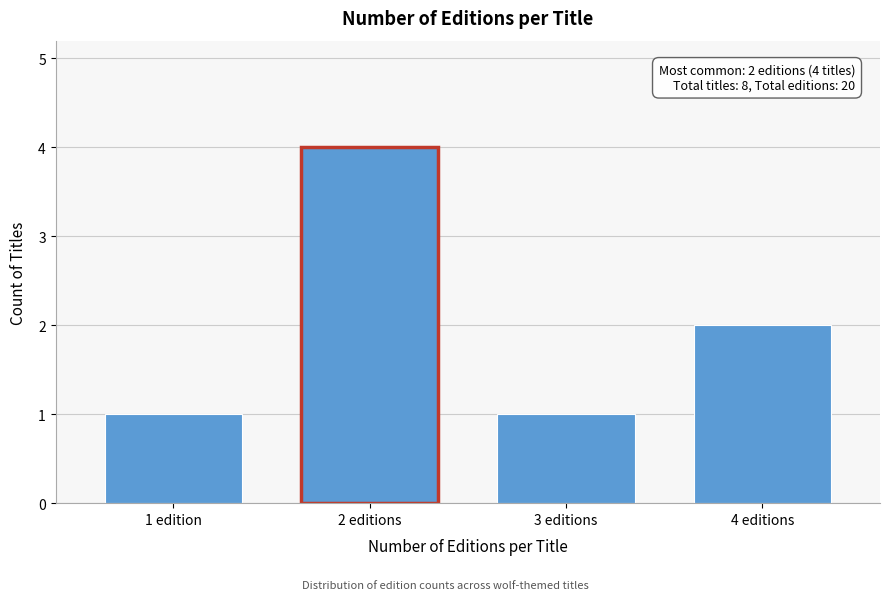

Reading left to right, list all the values displayed in this chart.

1 edition=1	2 editions=4	3 editions=1	4 editions=2